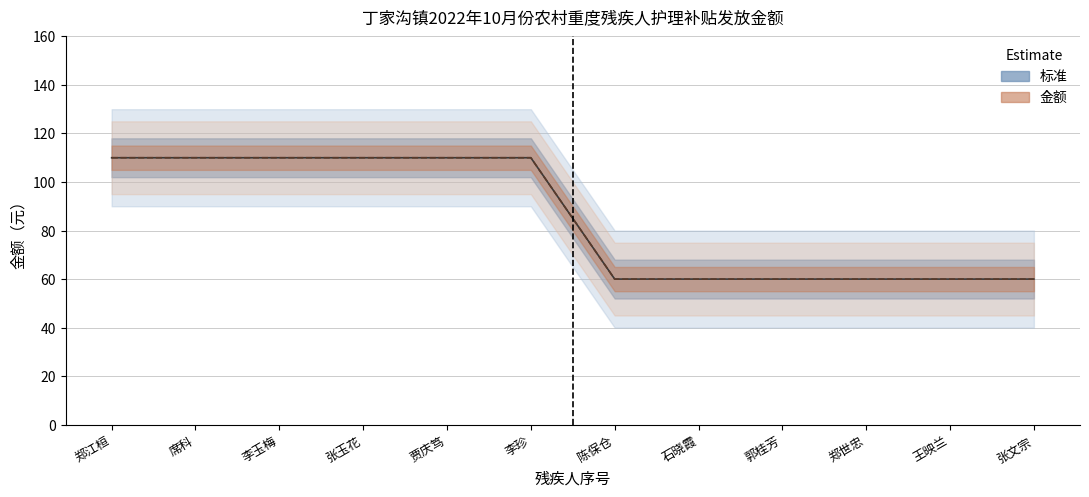

Which category has the lowest value in the 金额 series?

陈保仓